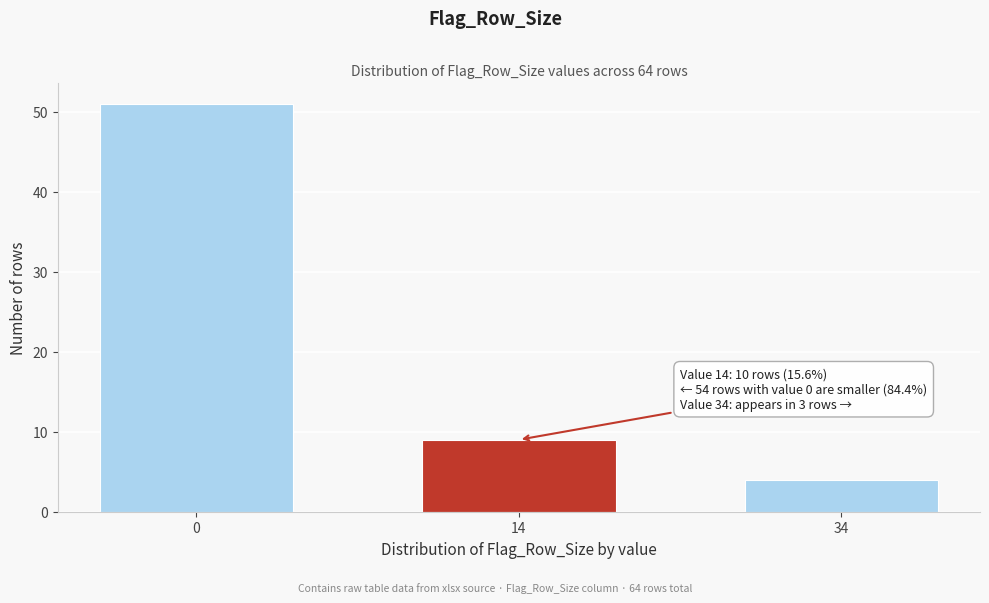

Reading left to right, transcribe all the data shown in this chart.

51	9	4